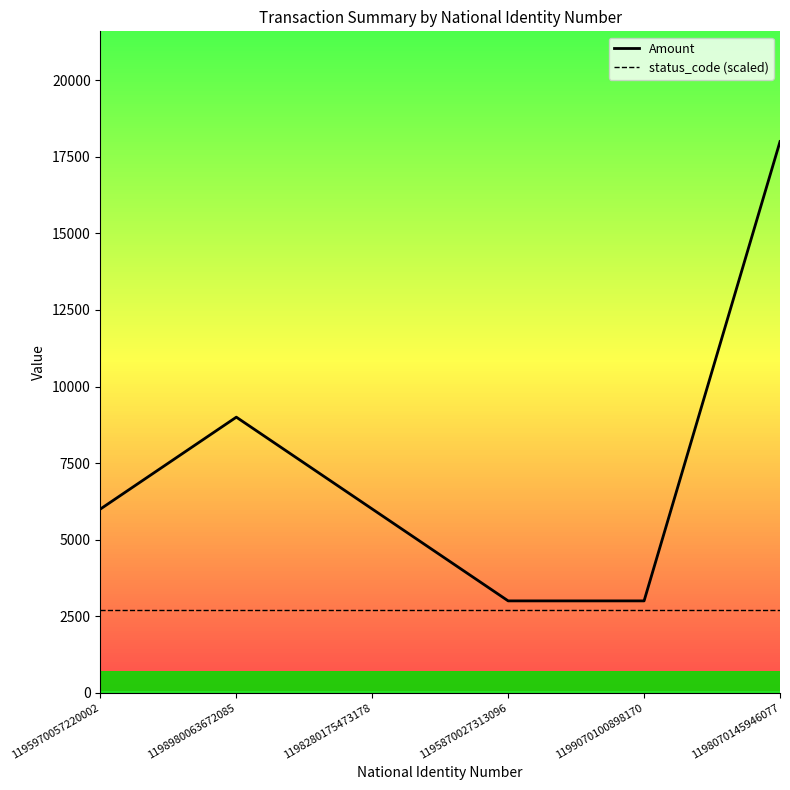

Which has a higher value, 1195970057220002 or 1199070100898170?

1195970057220002